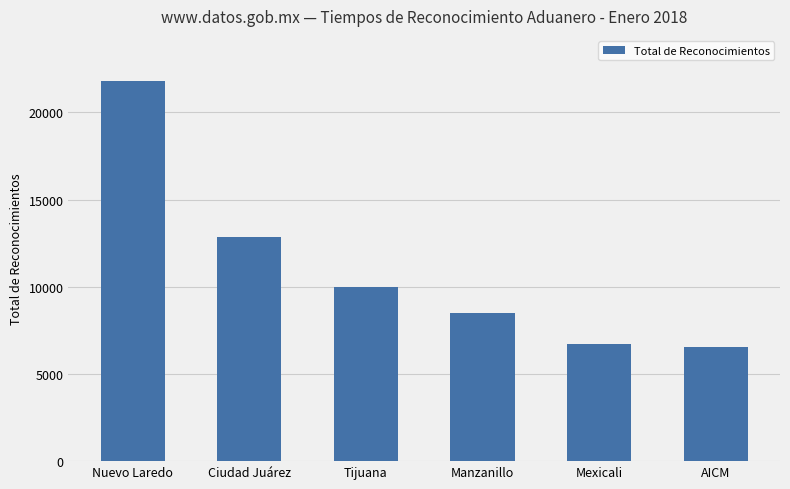

Reading right to left, list all the values displayed in this chart.

6554	6723	8511	10017	12832	21779